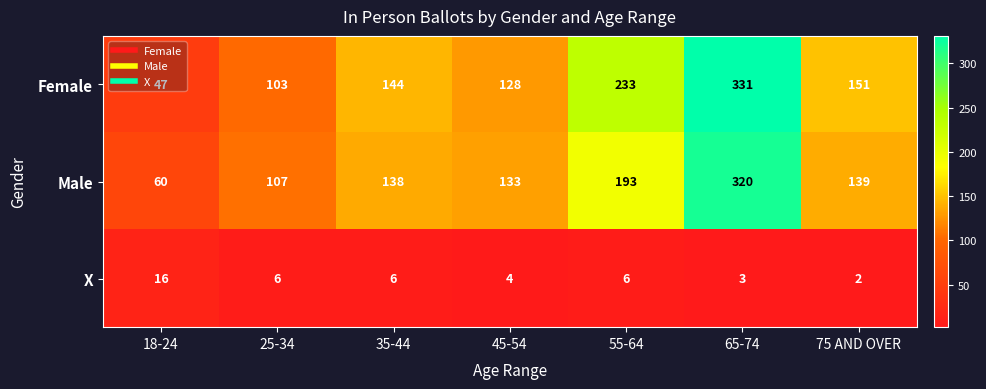

Which series has the largest total across all categories?

Female